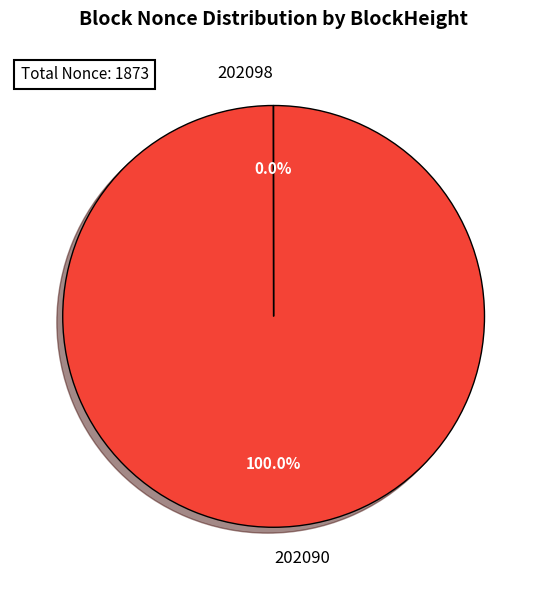

Which category has the biggest portion of the pie?

202090